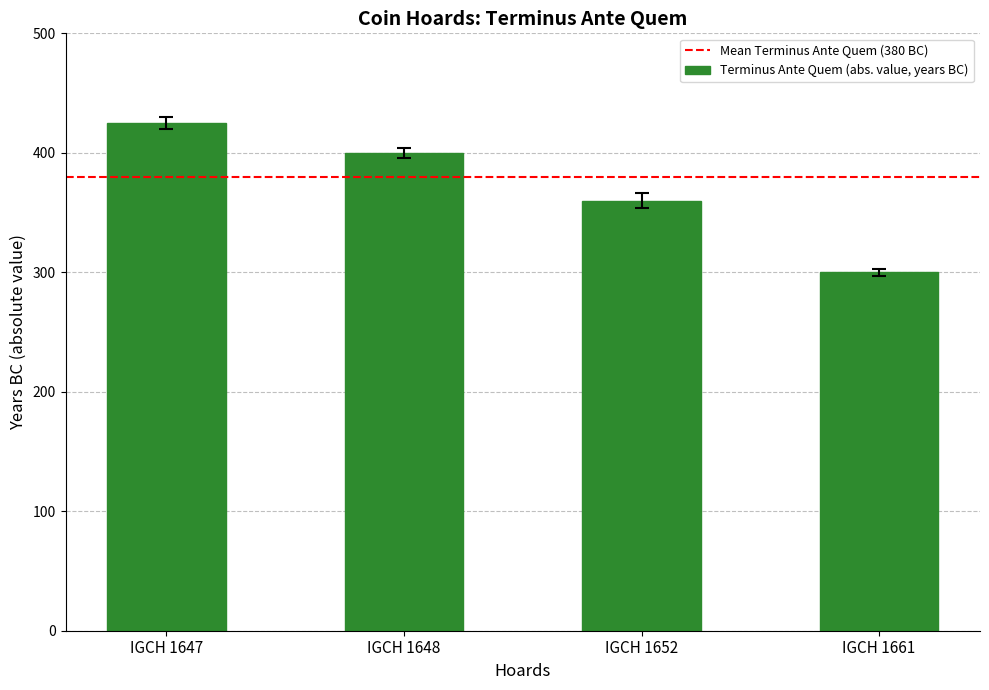

Reading right to left, transcribe all the data shown in this chart.

300	360	400	425